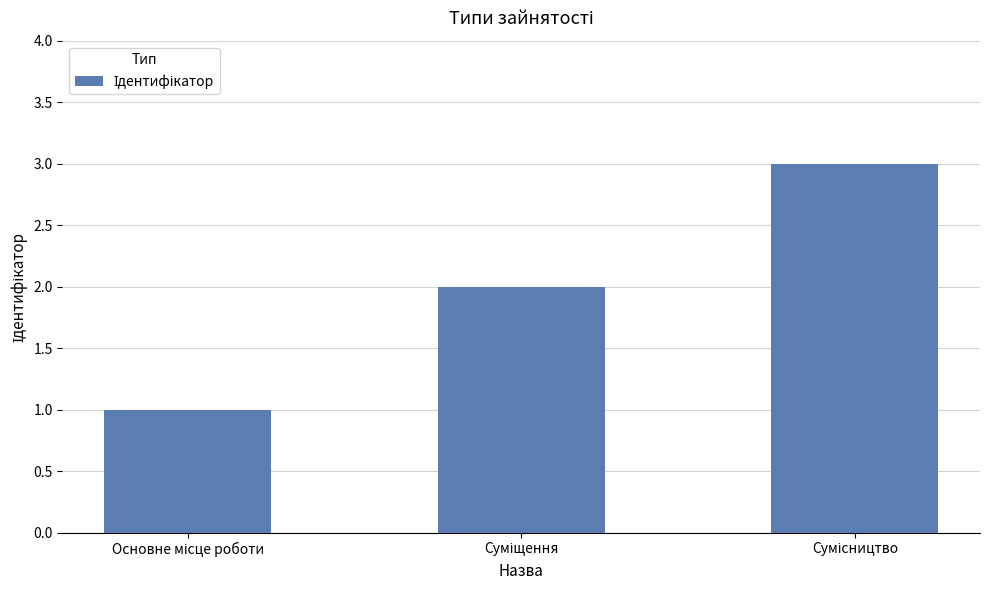

What is the maximum value shown in the chart?

3